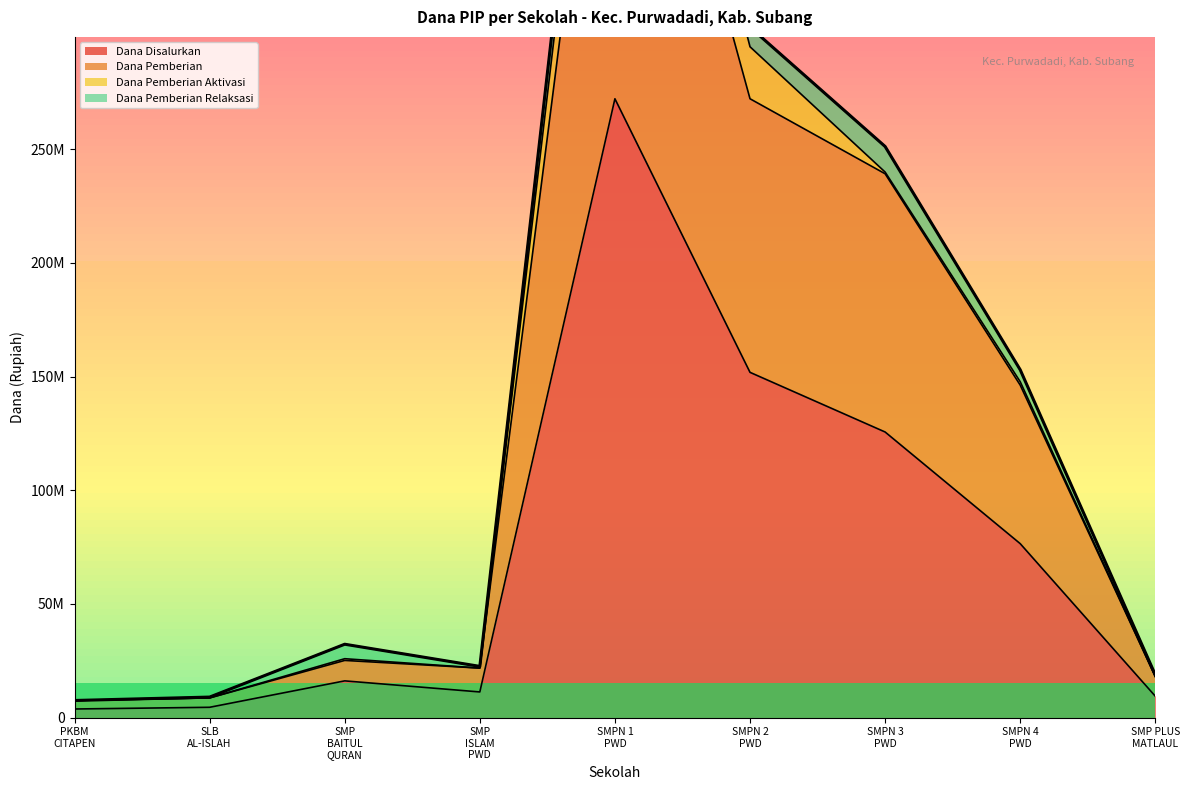

Is the value of Dana Disalurkan at PKBM CITAPEN greater than the value of Dana Pemberian at SMP ISLAM PWD?

No